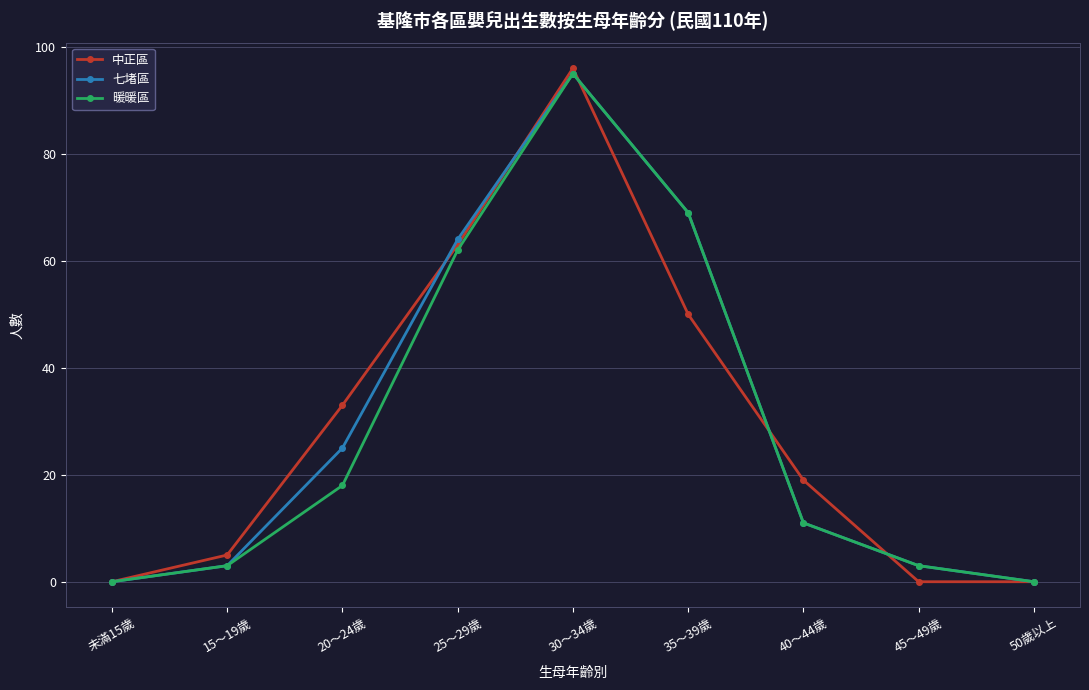

What is the difference between the highest and lowest values at 35～39歲?

19